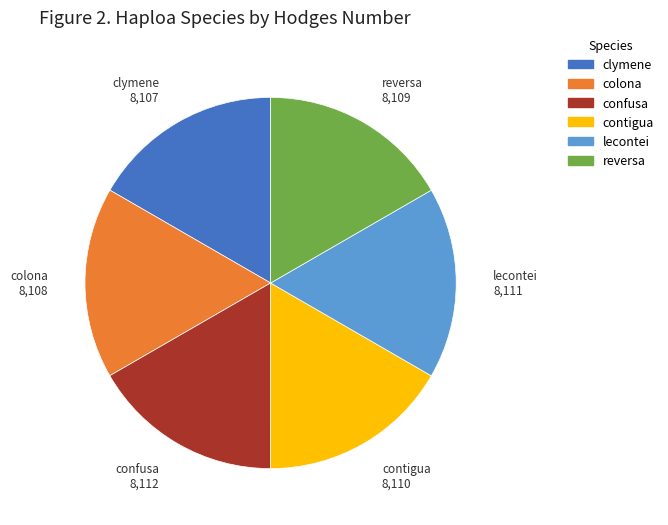

What is the ratio of the value at reversa to the value at confusa?

1.0